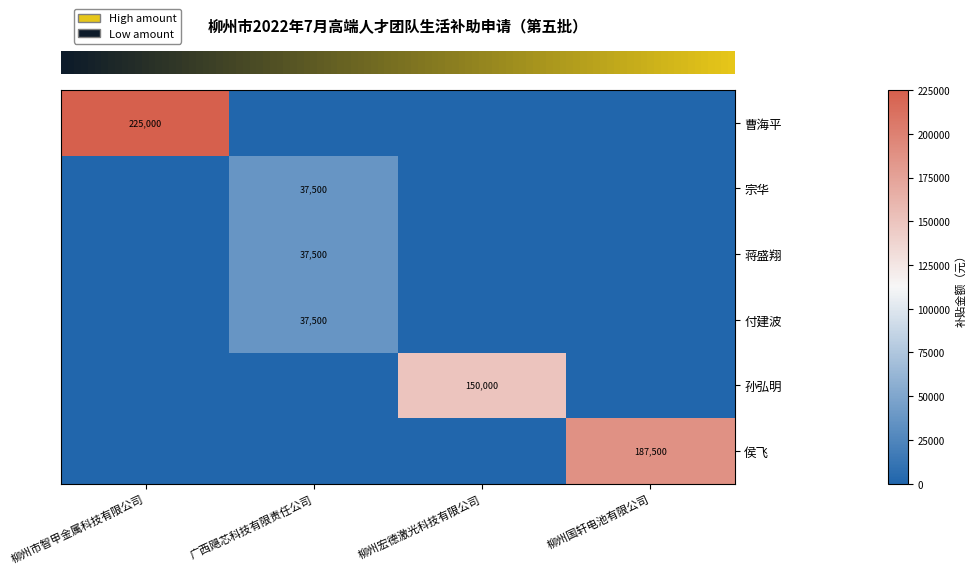

Which has a higher value, 柳州国轩电池有限公司 or 柳州市智甲金属科技有限公司?

柳州市智甲金属科技有限公司